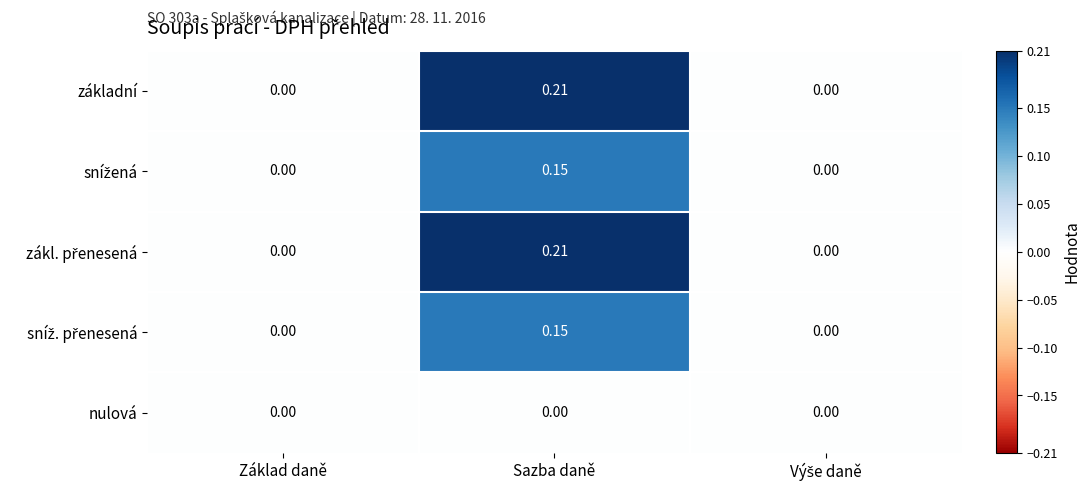

Is the value of nulová at Základ daně greater than the value of základní at Sazba daně?

No